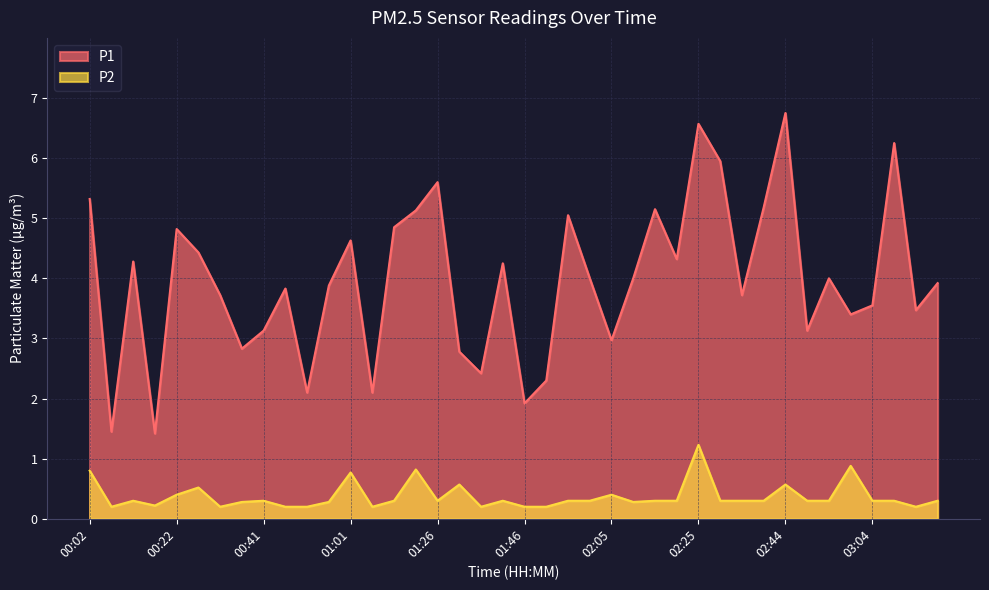

At which category does P2 reach its first local peak?

00:12